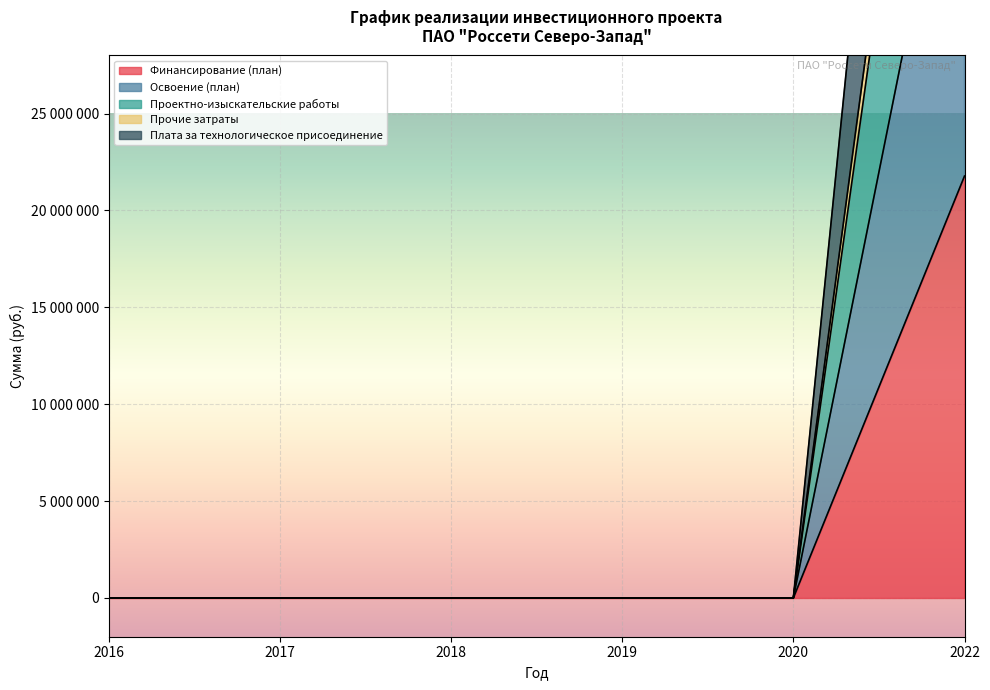

Between 2018 and 2020, which series saw the biggest shift?

Финансирование (план)